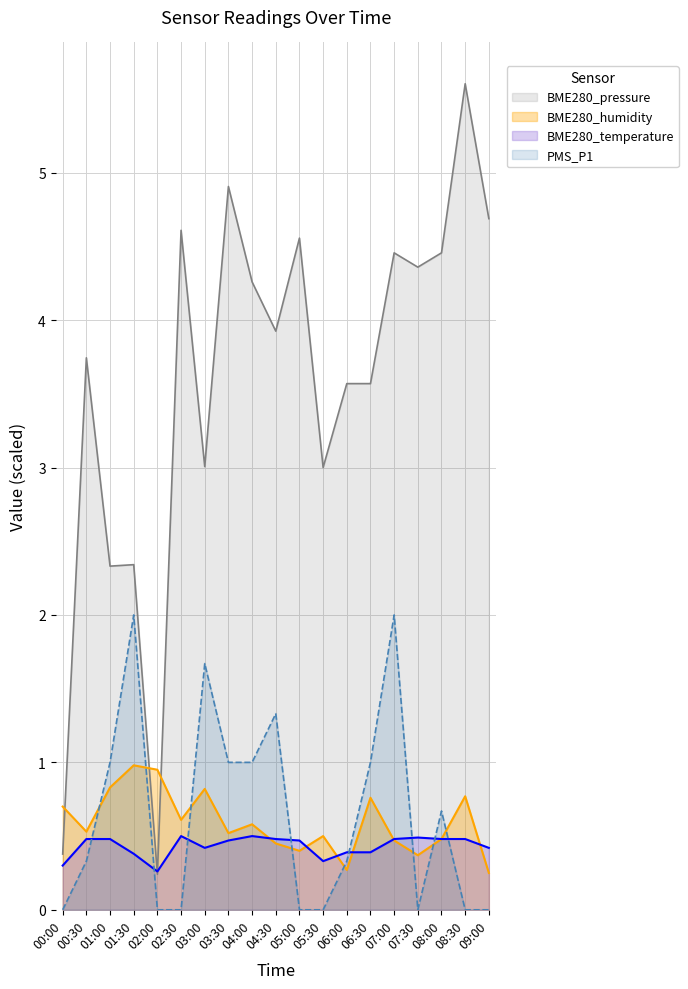

Which category has the highest value in the PMS_P1 series?

01:30